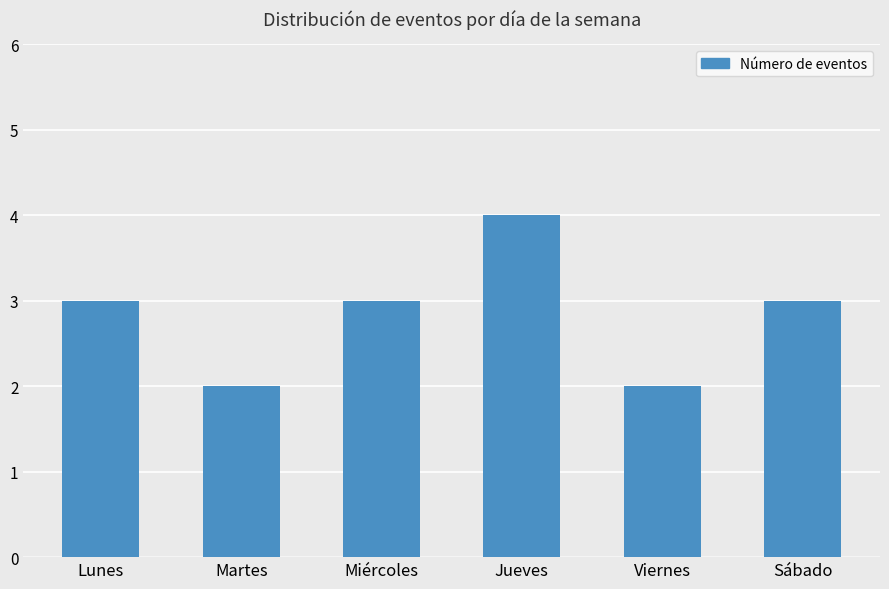

True or false: the data shows 4 at Jueves.

True